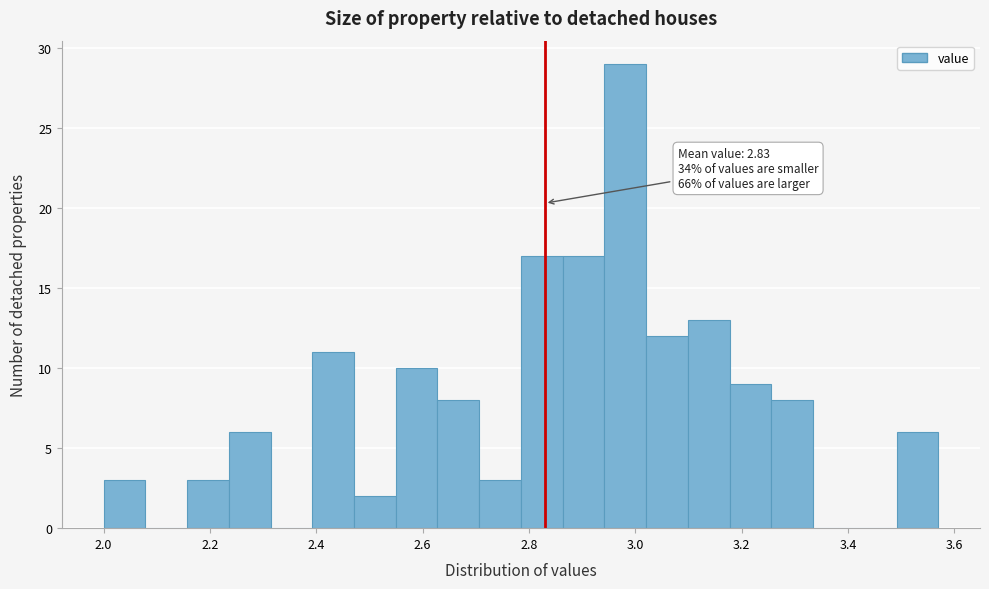

Read against the x-axis, roughly where is the centre of the tallest bar?

2.98